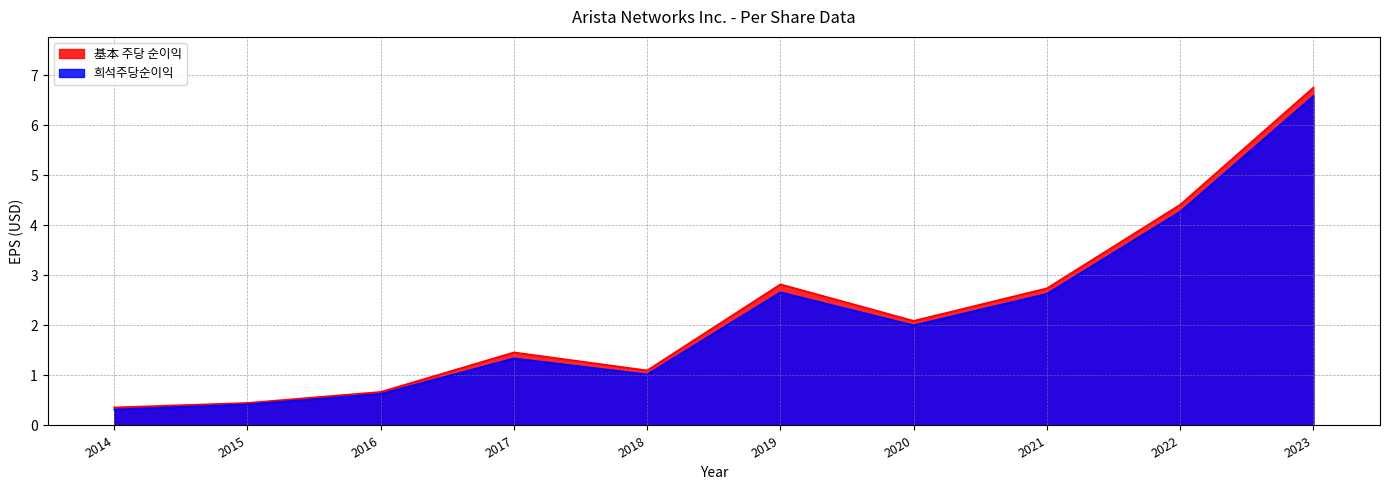

True or false: 희석주당순이익 and 基本 주당 순이익 cross at least once.

False